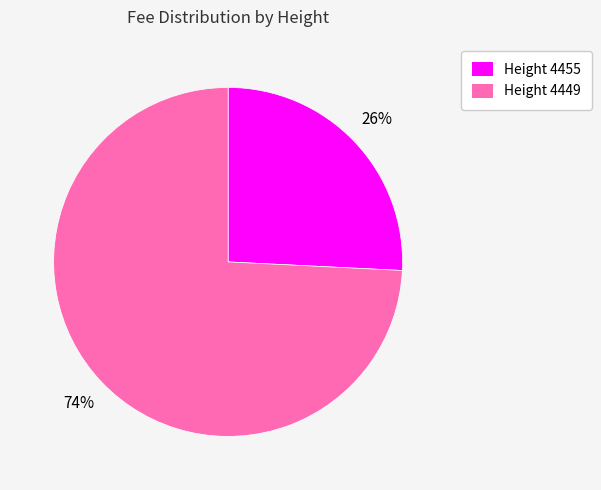

Rank the categories by value from highest to lowest.

Height 4449, Height 4455